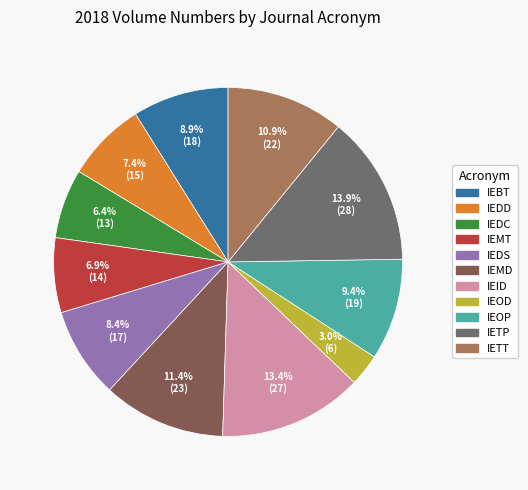

What is the ratio of the value at IETP to the value at IEDD?

1.9